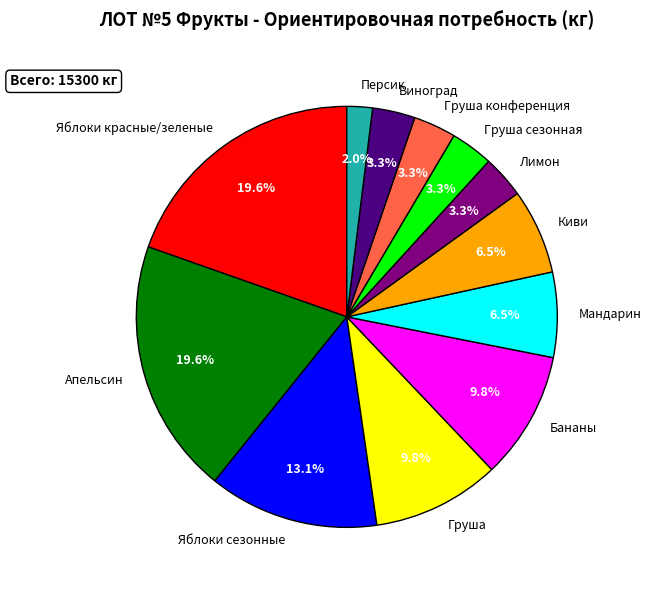

Does any single category account for the majority?

No